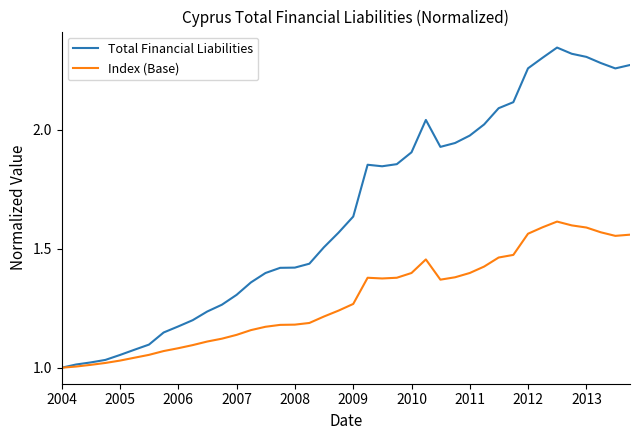

Which series has the widest spread of values?

Total Financial Liabilities